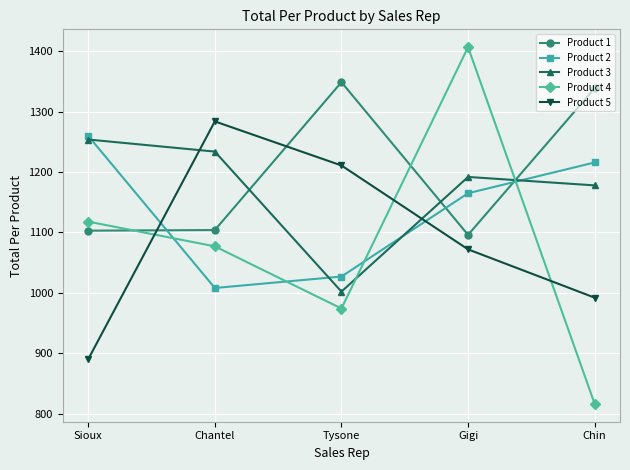

Which series has the largest range (max minus min)?

Product 4